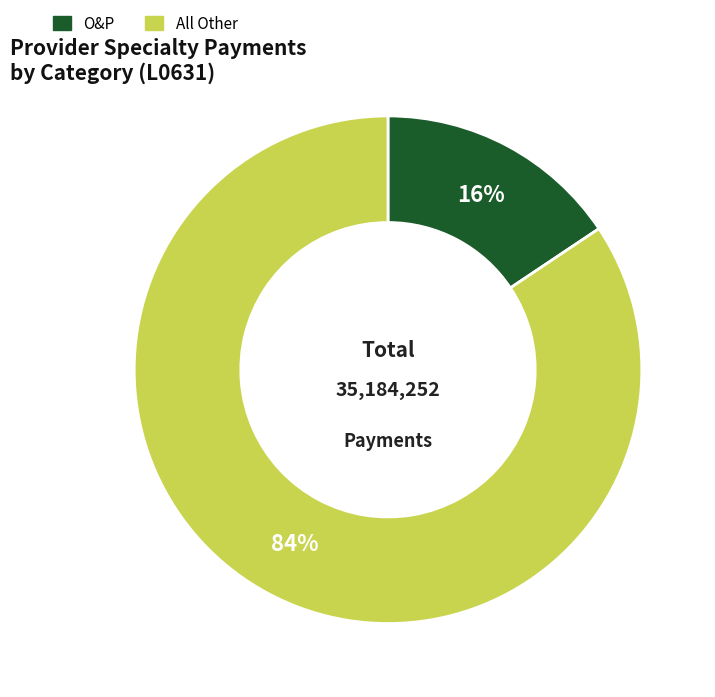

Combined, do O&P and All Other account for over 50%?

Yes